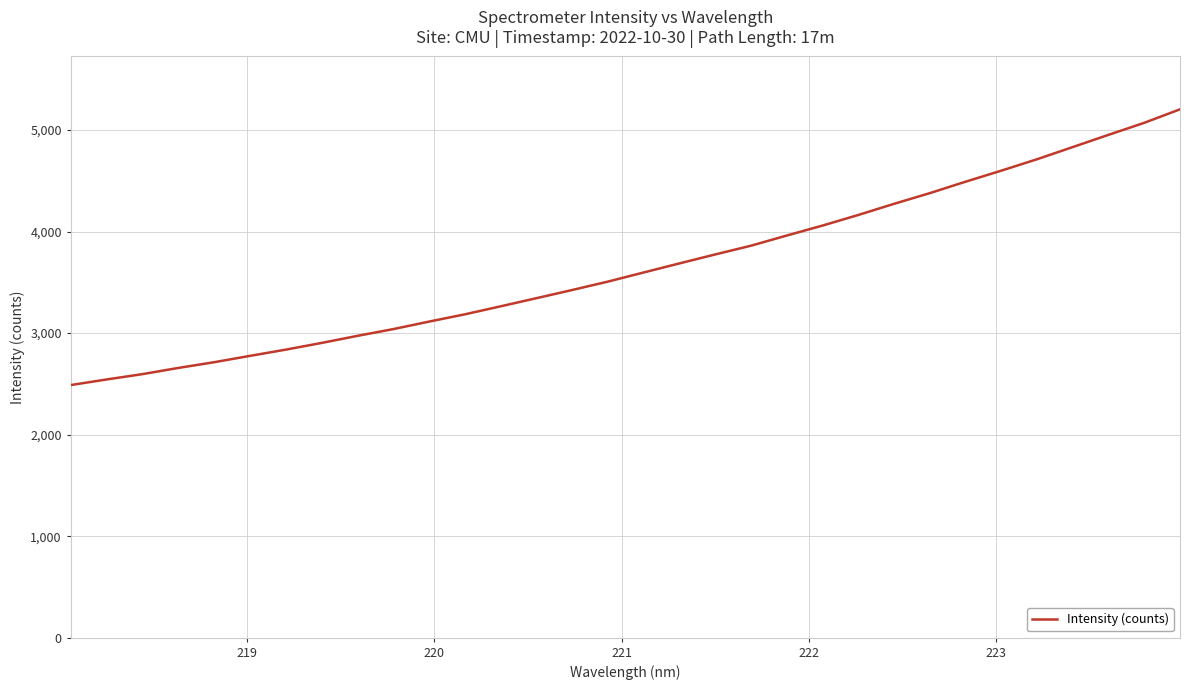

What is the smallest value displayed?

2488.4